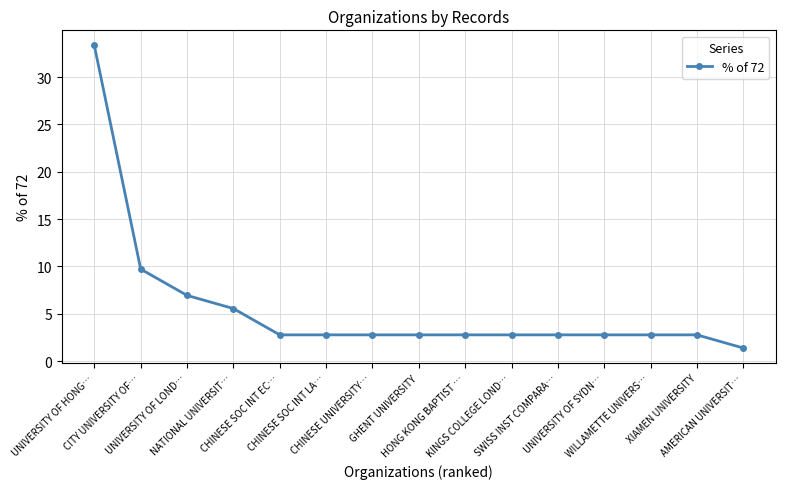

How many lines are shown in the chart?

1